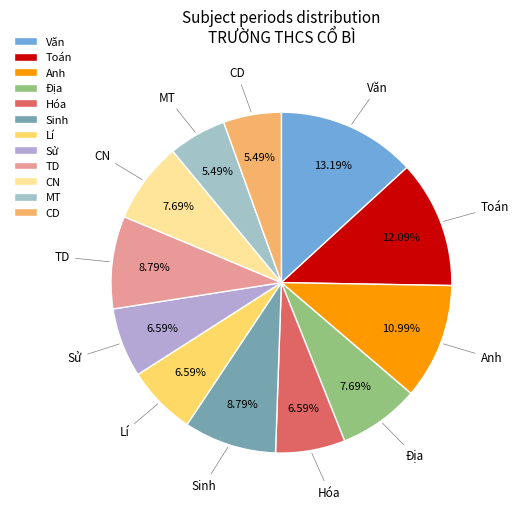

Is the sum of CN and Sinh greater than half?

No